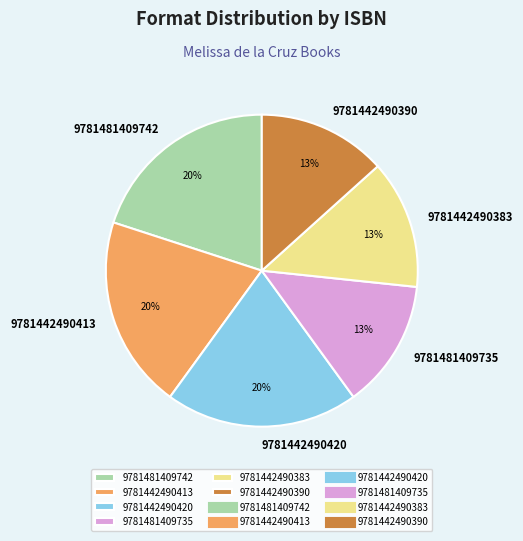

Does any single category account for the majority?

No